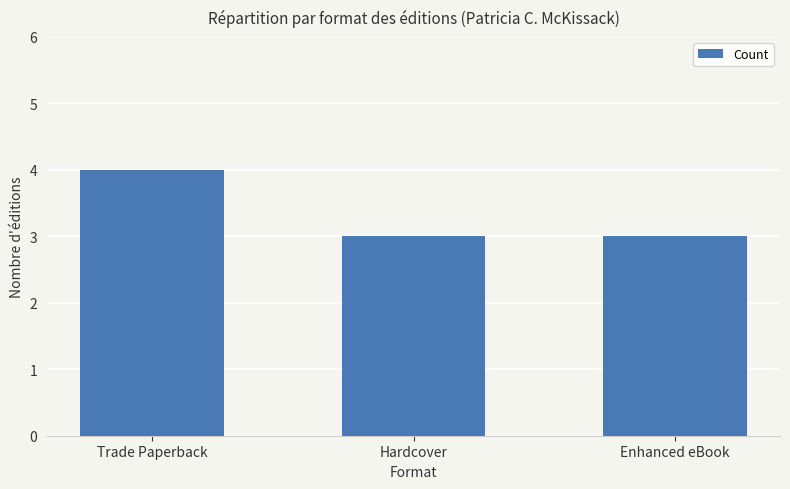

What is the value of the 2nd bar from the left?

3